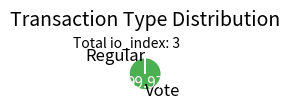

Which slice is the largest?

Vote